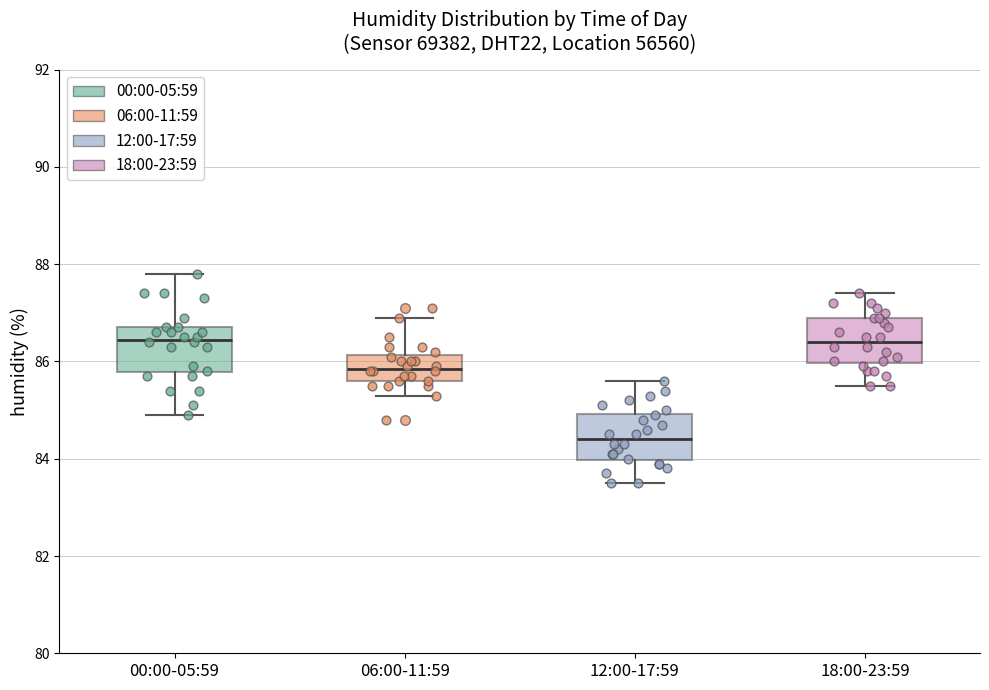

Reading left to right, read every box against the y-axis: the position of its median line, the range the box covers, and the ends of its whiskers. The values are not printed on the chart, so give them approximately, as read against the axis.

00:00-05:59: median 86.4, box 85.8 to 86.8, whiskers 85.0 to 87.8
06:00-11:59: median 85.8, box 85.6 to 86.2, whiskers 85.4 to 87.0
12:00-17:59: median 84.4, box 84.0 to 85.0, whiskers 83.6 to 85.6
18:00-23:59: median 86.4, box 86.0 to 87.0, whiskers 85.6 to 87.4